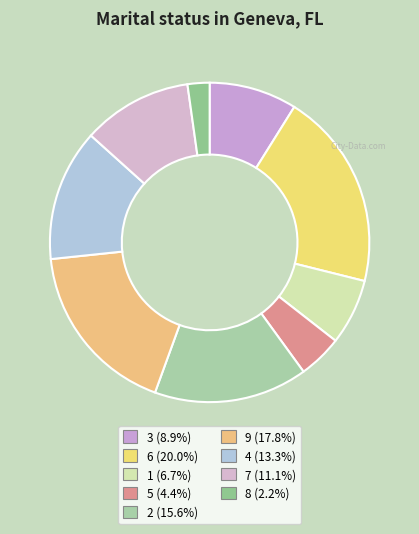

What is the change in value from 5 to 7?

+3